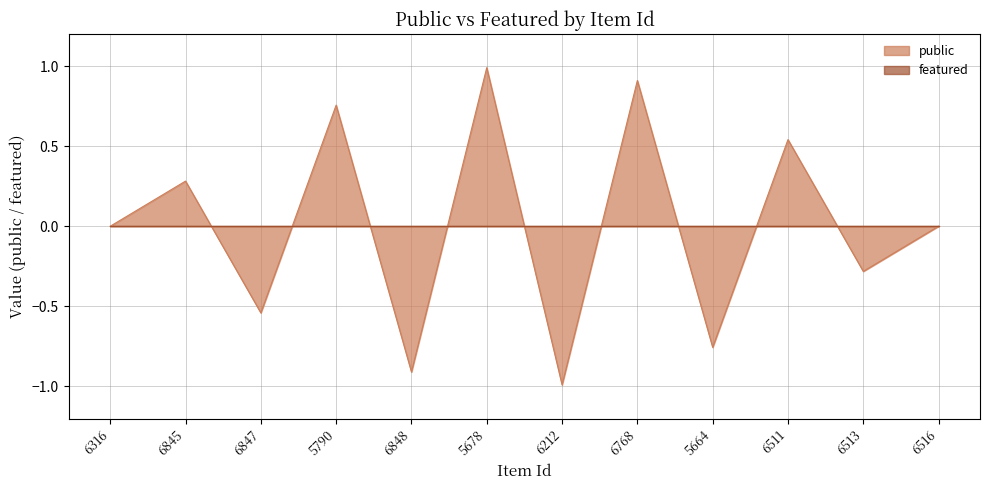

At which category is the sum across all series the highest?

5678